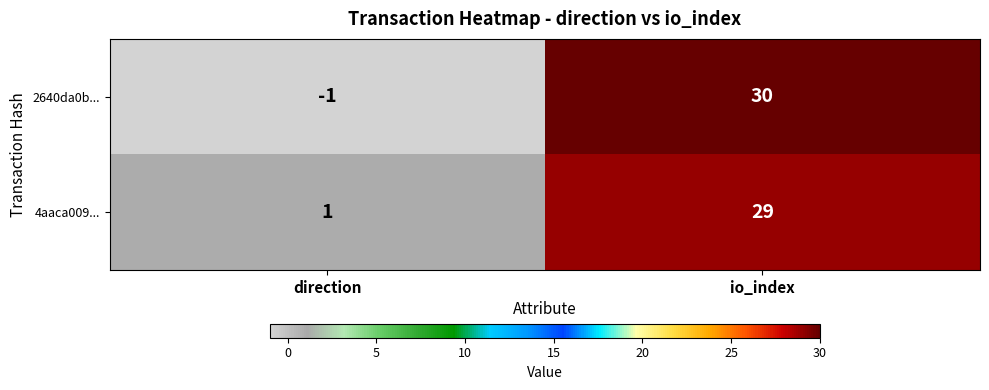

What is the difference between the 2640da0b... values at direction and io_index?

31